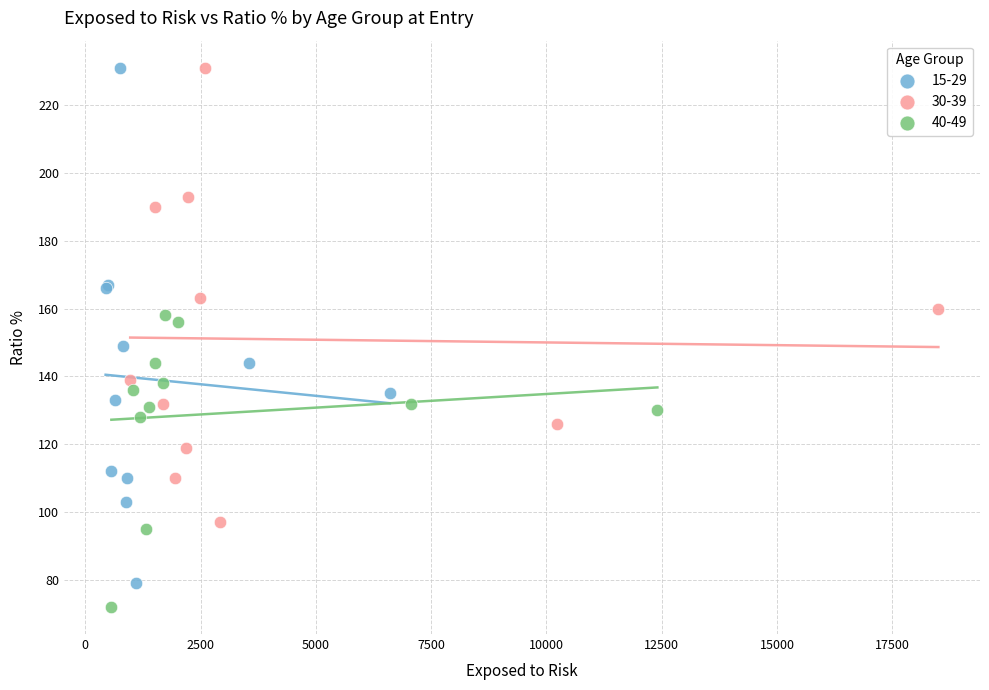

Which series has the widest spread of Y values?

15-29